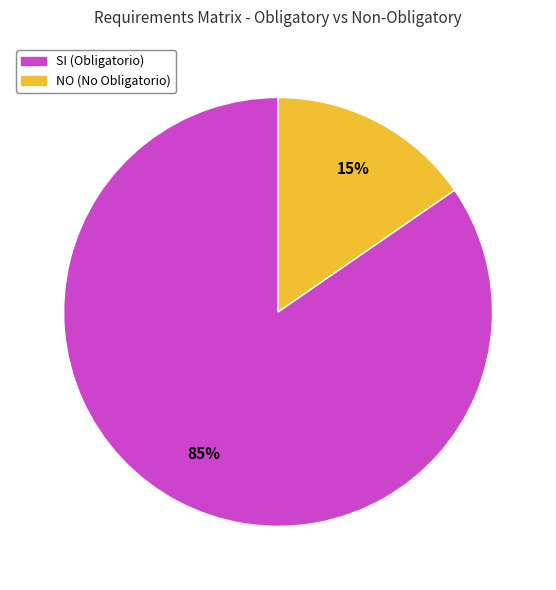

Rank the categories by value from lowest to highest.

NO (No Obligatorio), SI (Obligatorio)